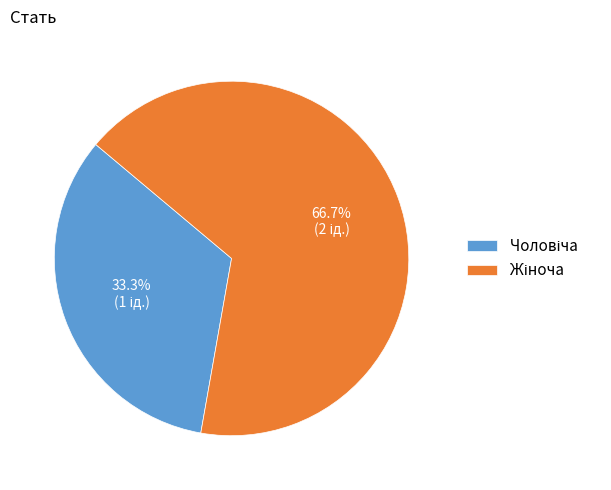

Is there a majority slice in this chart?

Yes